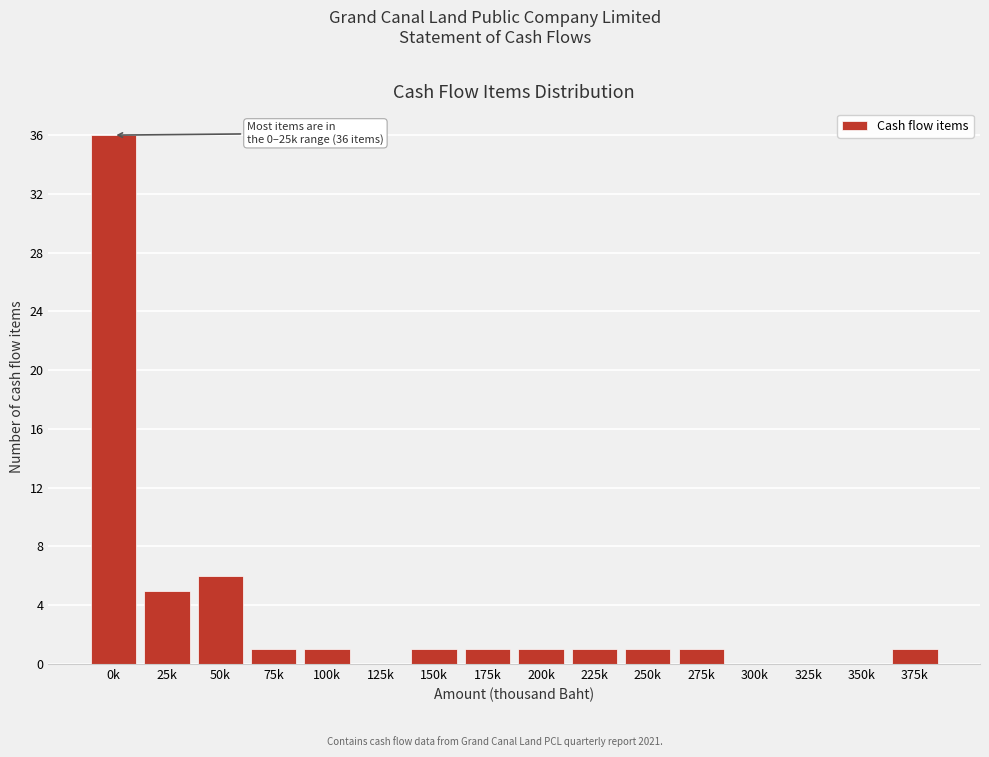

Reading right to left, extract all data points from this chart.

375k=1	350k=0	325k=0	300k=0	275k=1	250k=1	225k=1	200k=1	175k=1	150k=1	125k=0	100k=1	75k=1	50k=6	25k=5	0k=36